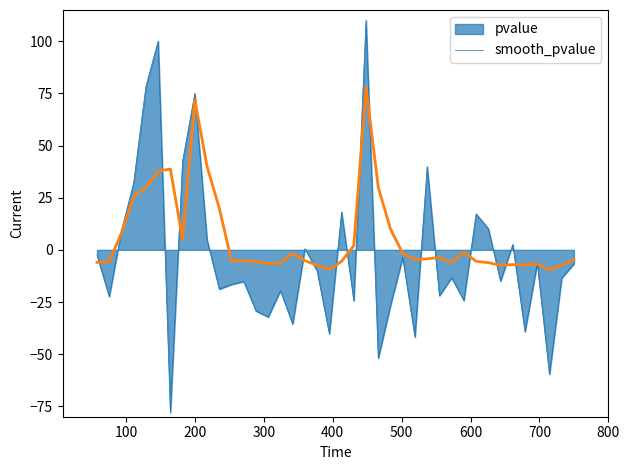

What is the maximum value shown in the chart?

110.0